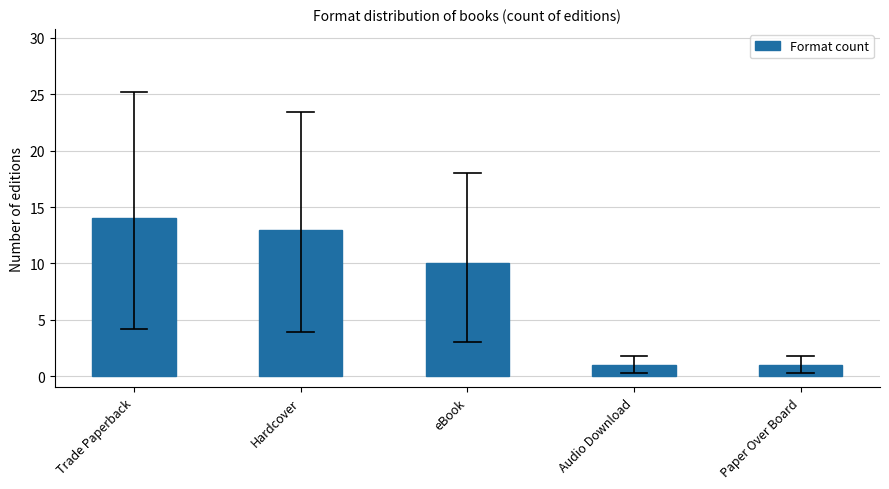

Reading left to right, list all the values displayed in this chart.

Trade Paperback=14	Hardcover=13	eBook=10	Audio Download=1	Paper Over Board=1